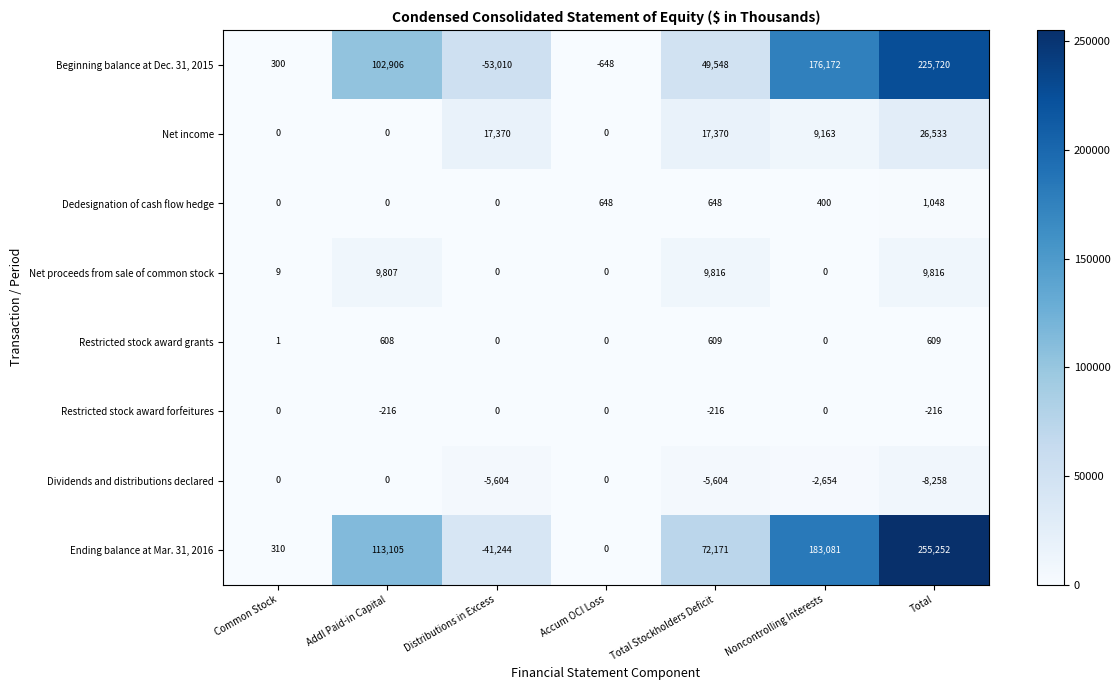

What is the sum of the Dividends and distributions declared values at Addl Paid-in Capital and Noncontrolling Interests?

-2654